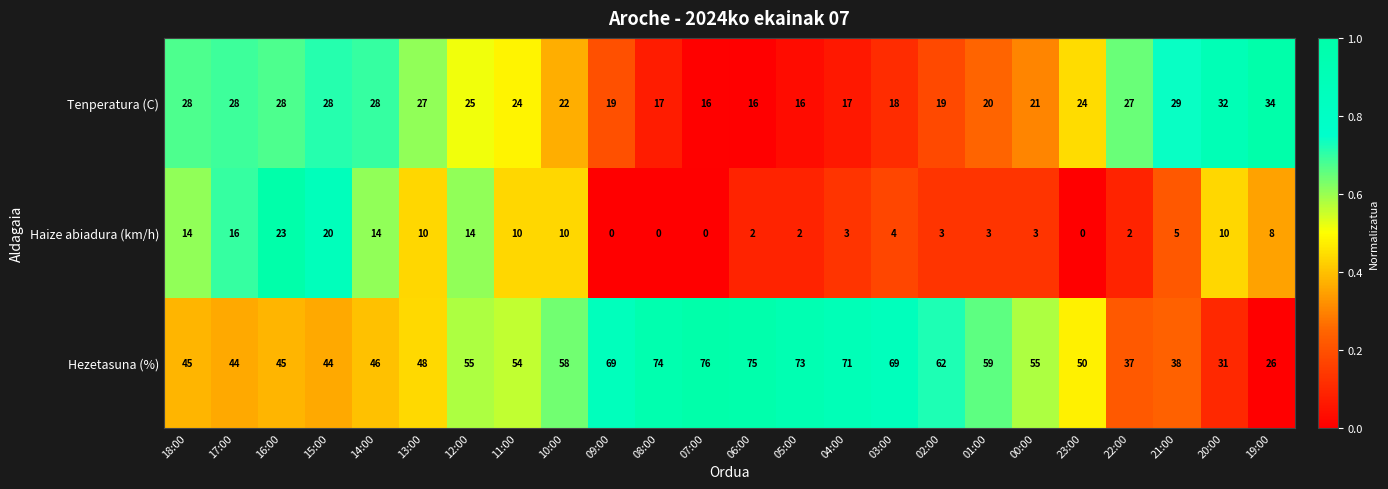

Rank the series by their maximum value, from highest to lowest.

Hezetasuna (%), Tenperatura (C), Haize abiadura (km/h)